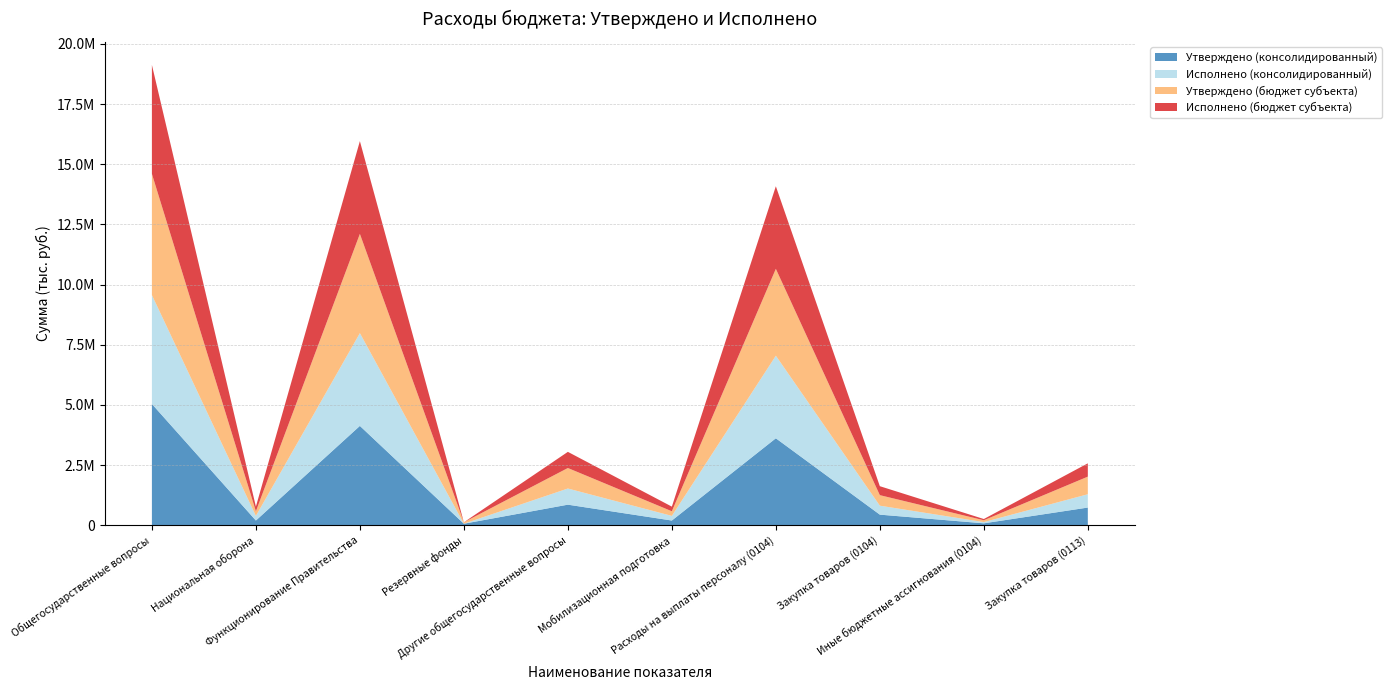

Reading right to left, list all the values displayed in this chart.

Утверждено (консолидированный): Закупка товаров (0113)=732000.0	Иные бюджетные ассигнования (0104)=76800.0	Закупка товаров (0104)=437700.0	Расходы на выплаты персоналу (0104)=3611400.0	Мобилизационная подготовка=192700.0	Другие общегосударственные вопросы=852000.0	Резервные фонды=60000.0	Функционирование Правительства=4125900.0	Национальная оборона=192700.0	Общегосударственные вопросы=5037900.0
Исполнено (консолидированный): Закупка товаров (0113)=553278.3	Иные бюджетные ассигнования (0104)=50960.9	Закупка товаров (0104)=372375.9	Расходы на выплаты персоналу (0104)=3431939.0	Мобилизационная подготовка=192700.0	Другие общегосударственные вопросы=671659.3	Резервные фонды=0.0	Функционирование Правительства=3855275.8	Национальная оборона=192700.0	Общегосударственные вопросы=4526935.0
Утверждено (бюджет субъекта): Закупка товаров (0113)=732000.0	Иные бюджетные ассигнования (0104)=76800.0	Закупка товаров (0104)=437700.0	Расходы на выплаты персоналу (0104)=3611400.0	Мобилизационная подготовка=192700.0	Другие общегосударственные вопросы=852000.0	Резервные фонды=60000.0	Функционирование Правительства=4125900.0	Национальная оборона=192700.0	Общегосударственные вопросы=5037900.0
Исполнено (бюджет субъекта): Закупка товаров (0113)=553278.3	Иные бюджетные ассигнования (0104)=50960.9	Закупка товаров (0104)=372375.9	Расходы на выплаты персоналу (0104)=3431939.0	Мобилизационная подготовка=192700.0	Другие общегосударственные вопросы=671659.3	Резервные фонды=0.0	Функционирование Правительства=3855275.8	Национальная оборона=192700.0	Общегосударственные вопросы=4526935.0